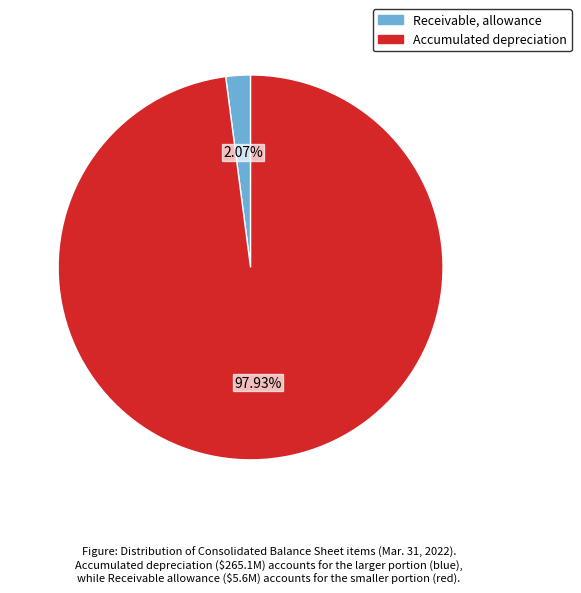

To the nearest percent, what is the difference between the largest and smallest slice percentages?

96%